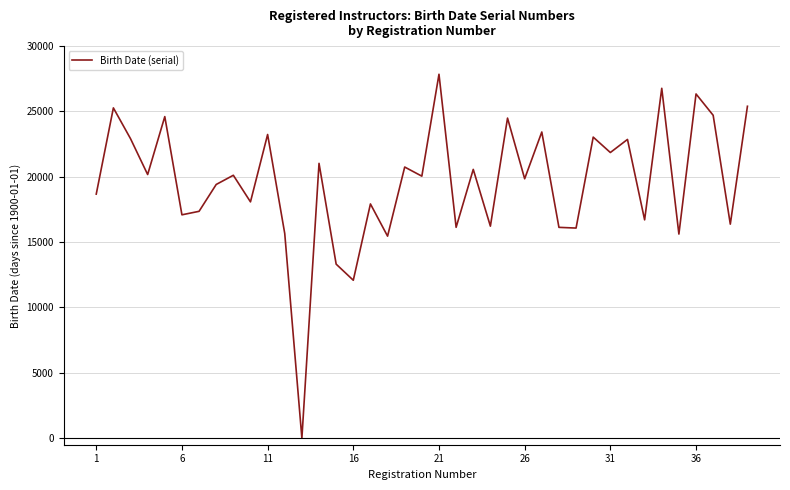

What is the greatest value displayed?

27847